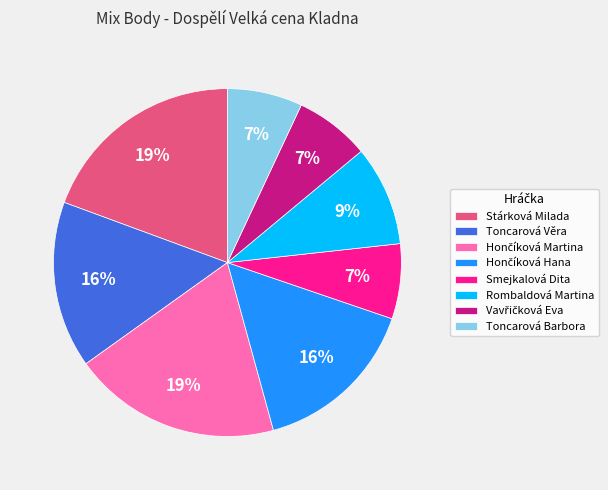

To the nearest percent, what is the difference between the largest and smallest slice percentages?

12%